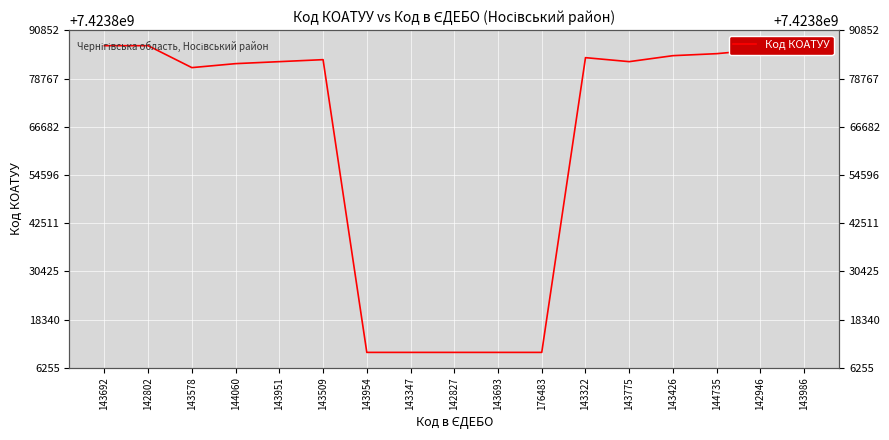

What is the change in value from 143951 to 143693?

-72901